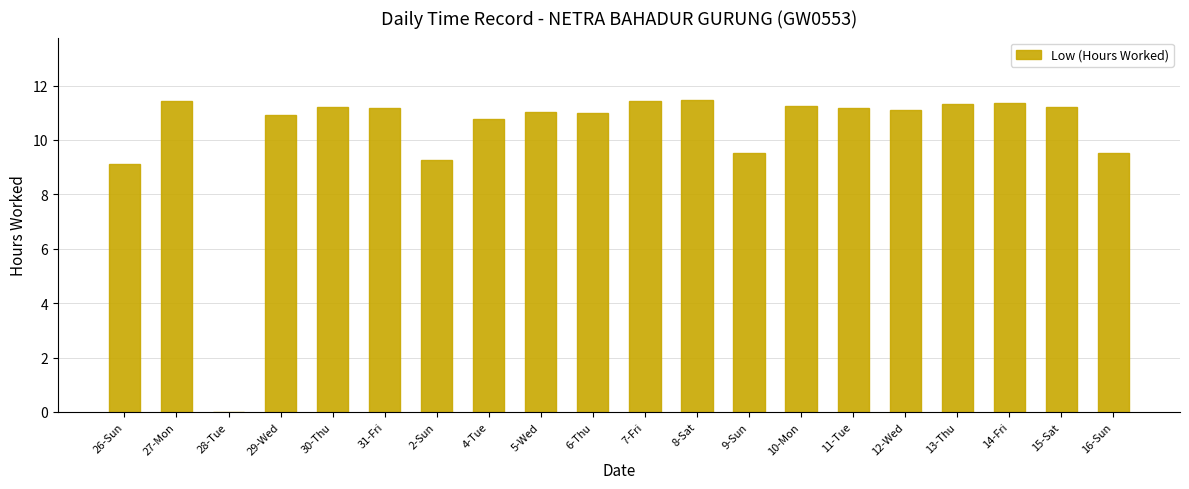

What is the greatest value displayed?

11.5